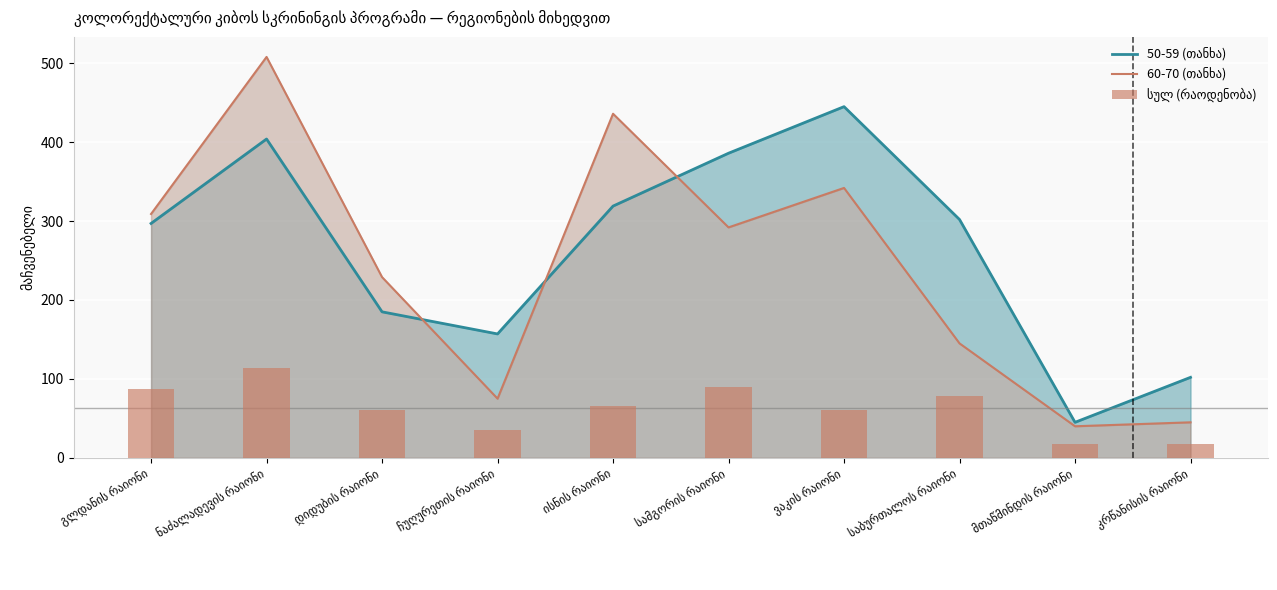

Are the bars horizontal?

No